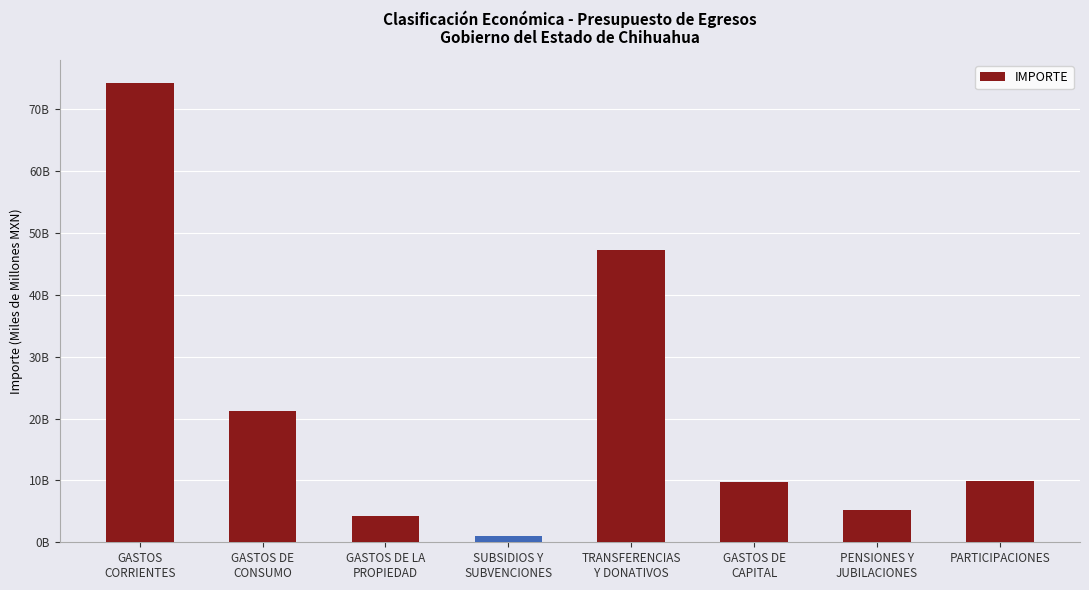

At which category does the chart reach its minimum across all series?

SUBSIDIOS Y
SUBVENCIONES